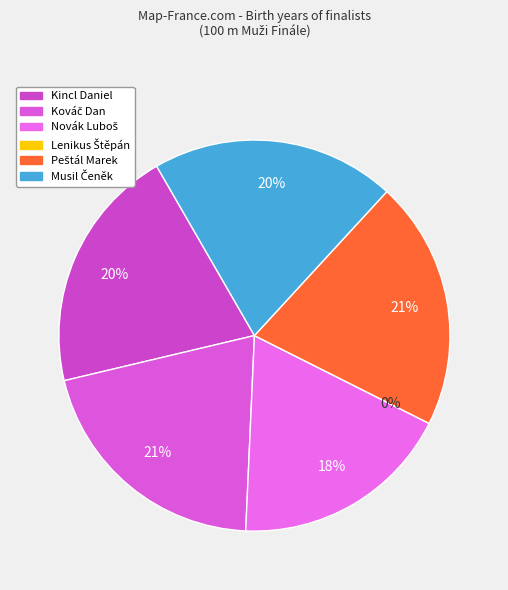

To the nearest percent, what percentage of the pie is Kováč Dan?

21%